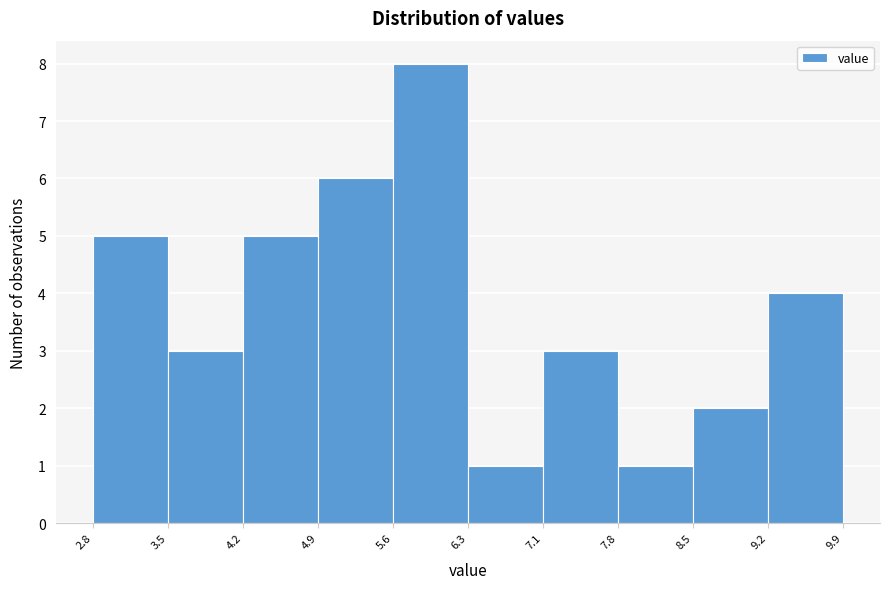

Which range on the x-axis has the tallest bar?

5.6 to 6.3